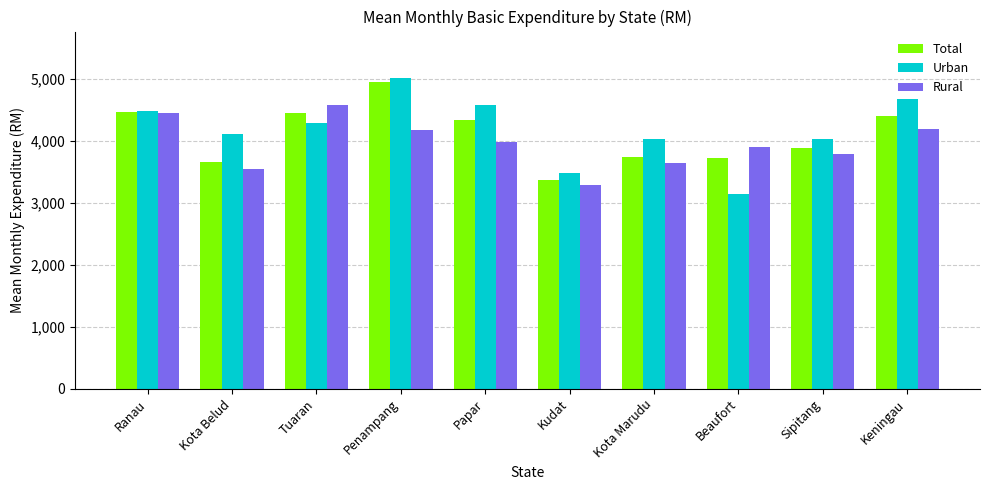

Is it true that Urban equals 6556 at Papar?

False